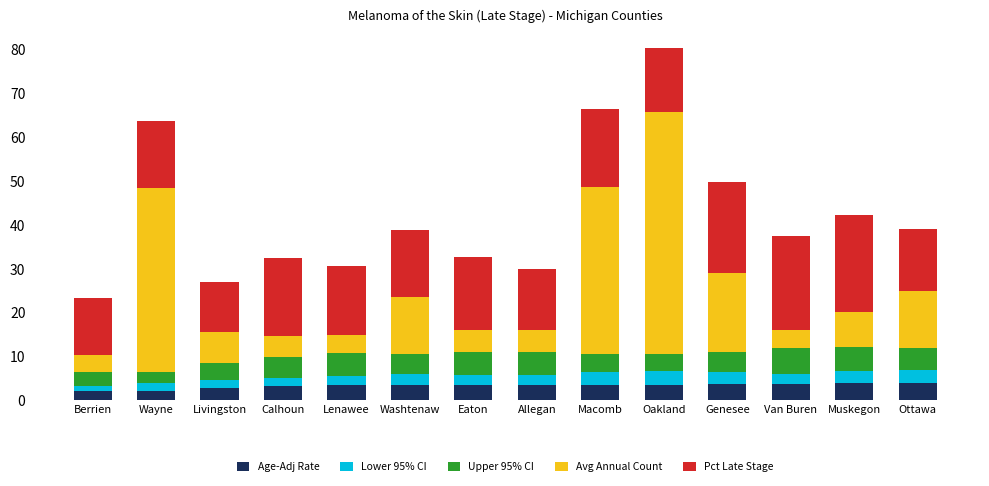

What value does the Age-Adj Rate series have at Genesee?

3.6